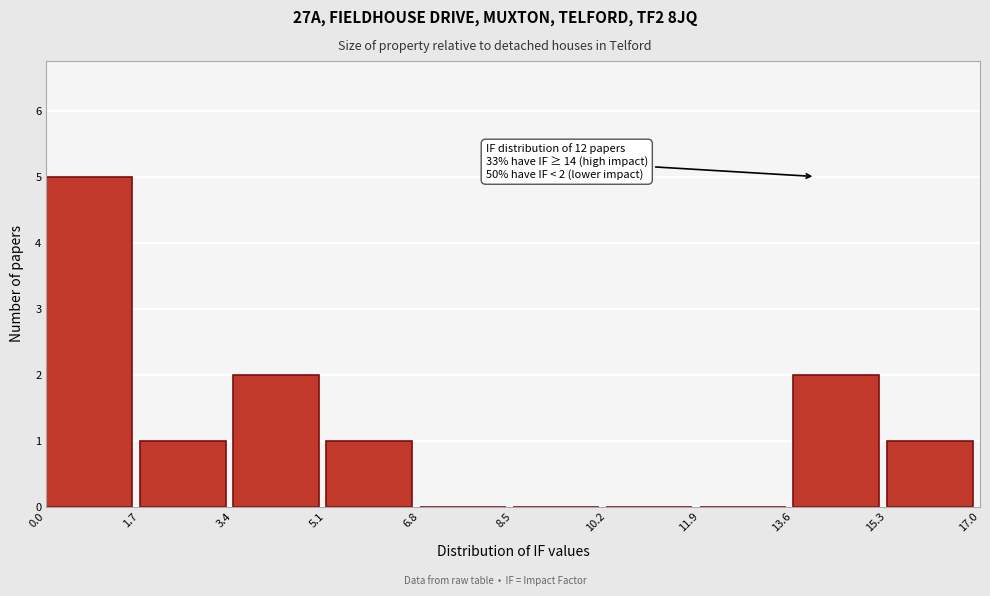

Over which range of the x-axis is the bar tallest?

0.0 to 1.7